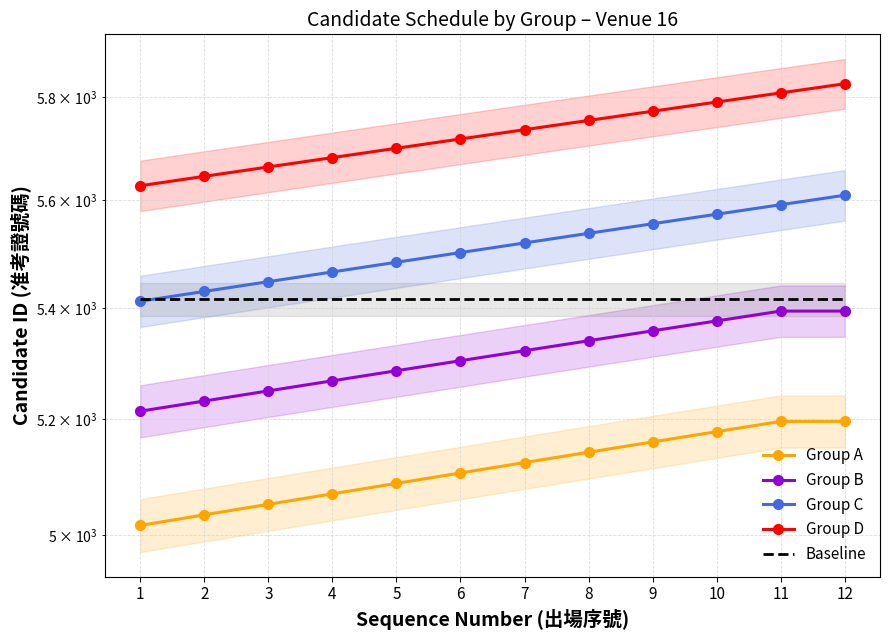

At which label does Group C reach its peak?

12